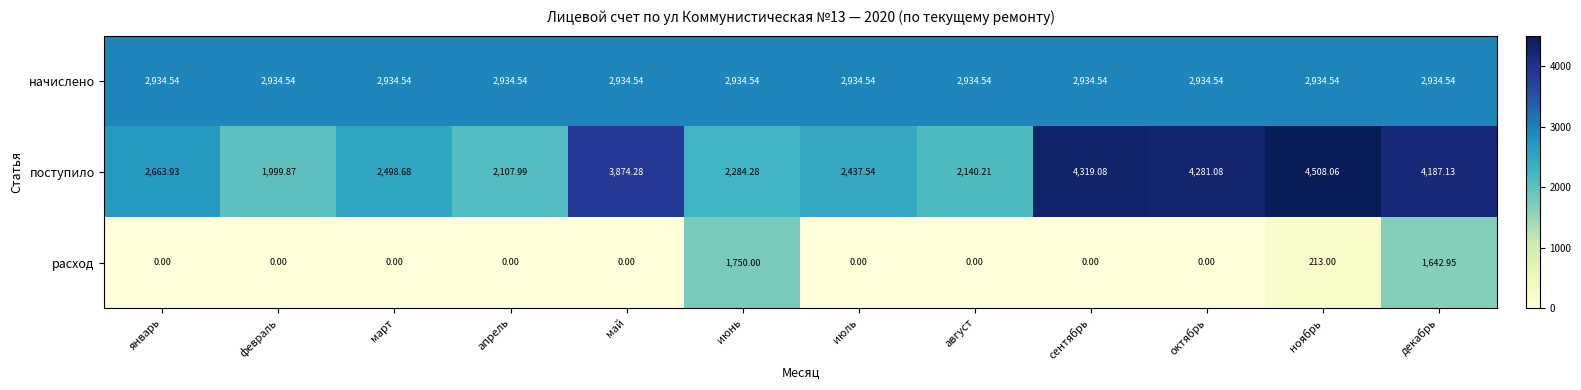

How many categories are shown in the chart?

12